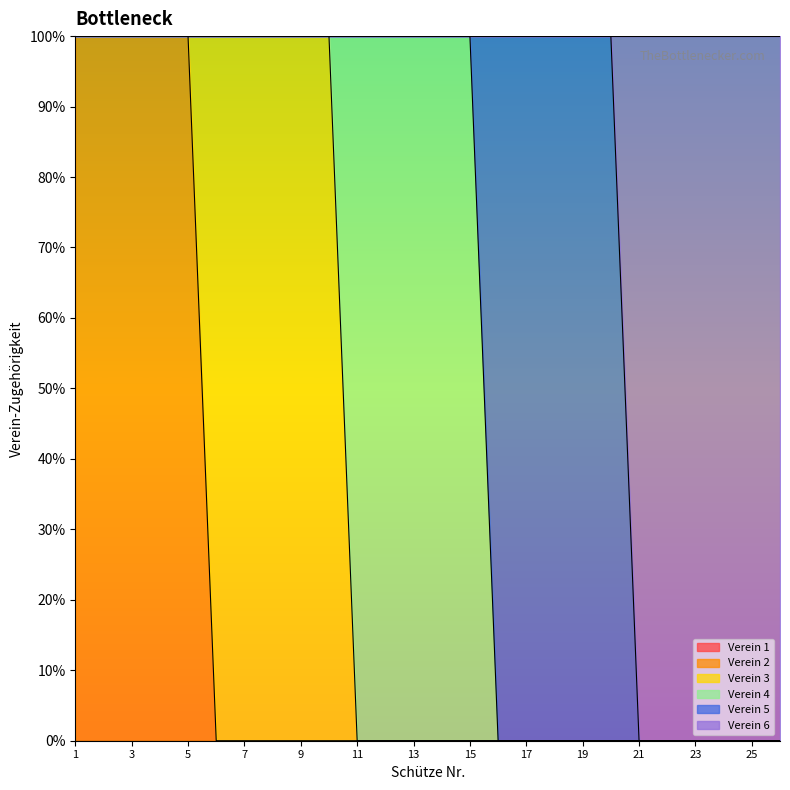

Which category has the lowest value in the Verein 6 series?

1